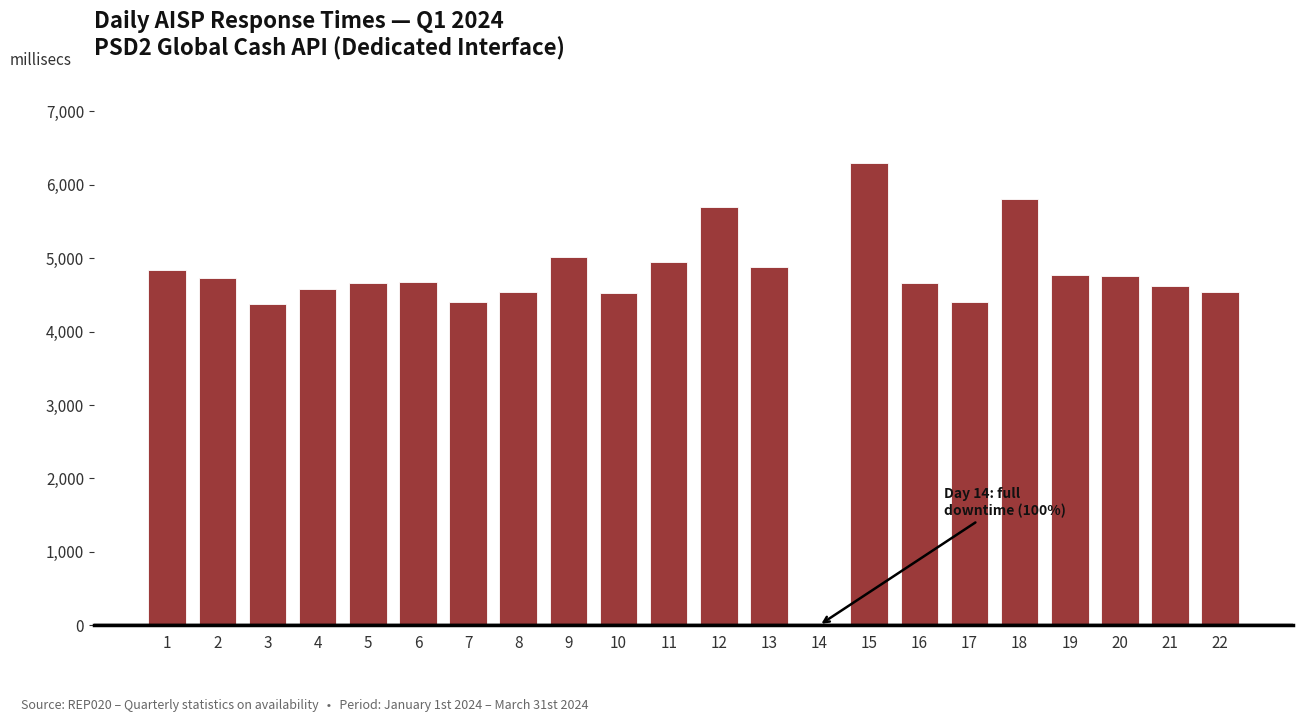

What is the greatest value displayed?

6300